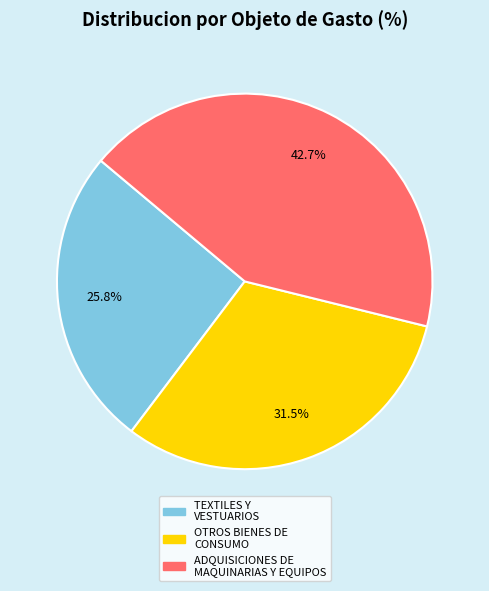

Does any single category account for the majority?

No